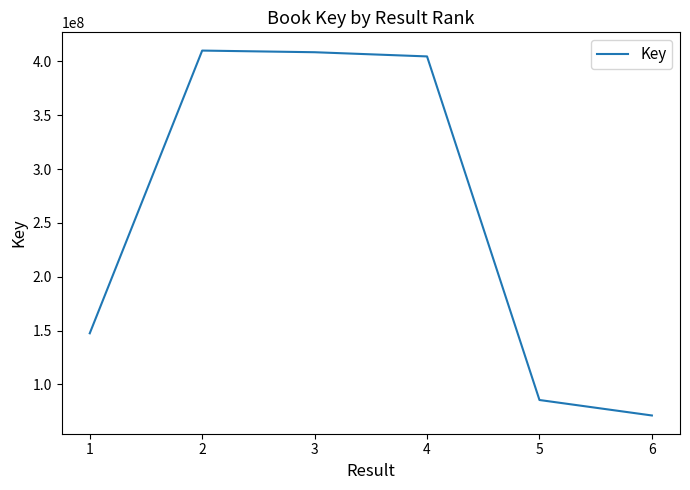

What is the average value?

254573560